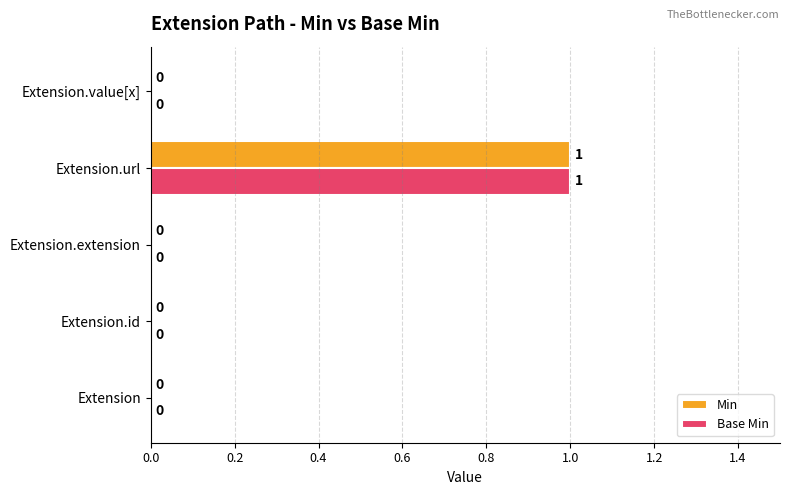

The Base Min series shows 1 at Extension.value[x]. True or false?

False